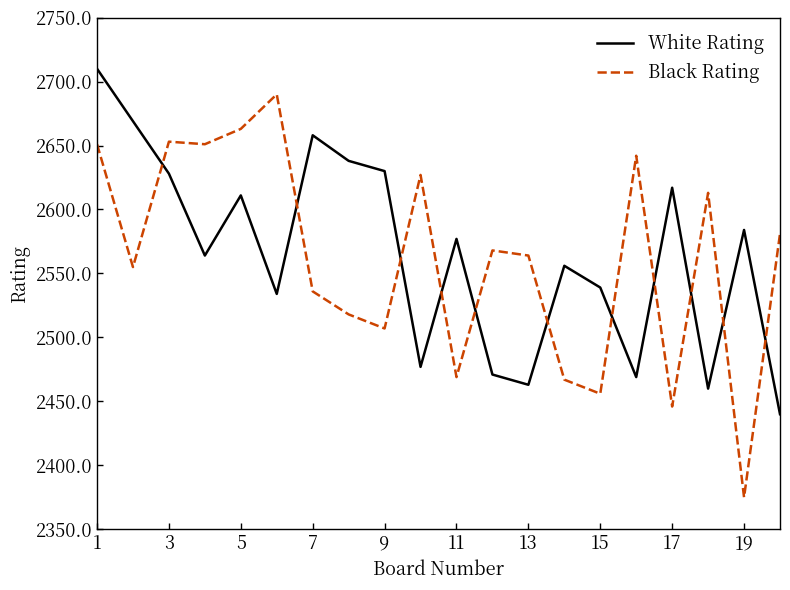

True or false: Black Rating and White Rating cross at least once.

True